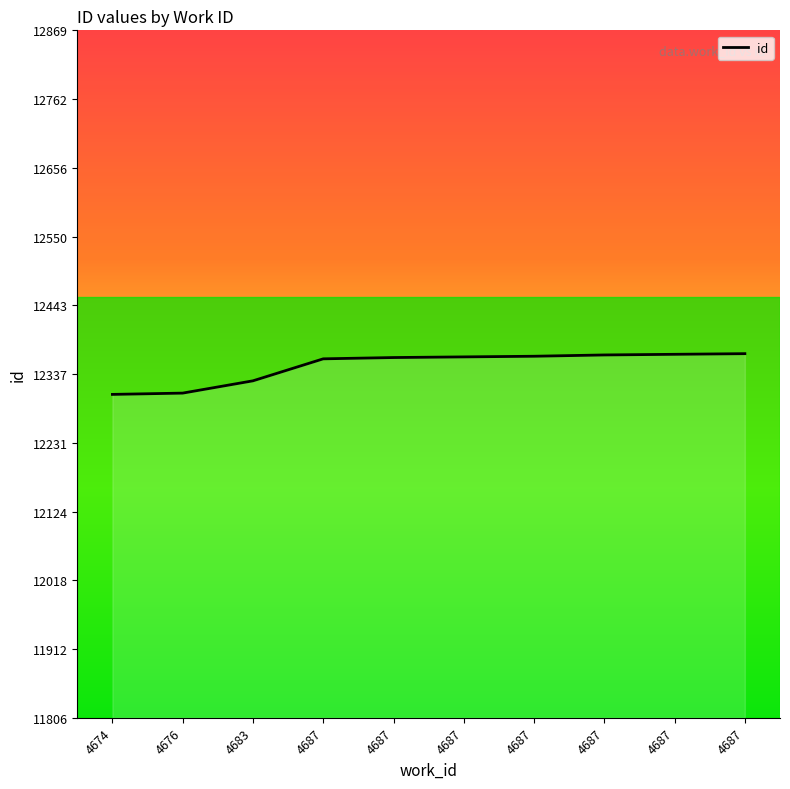

Read the value at 4687, to the nearest 5.

12360